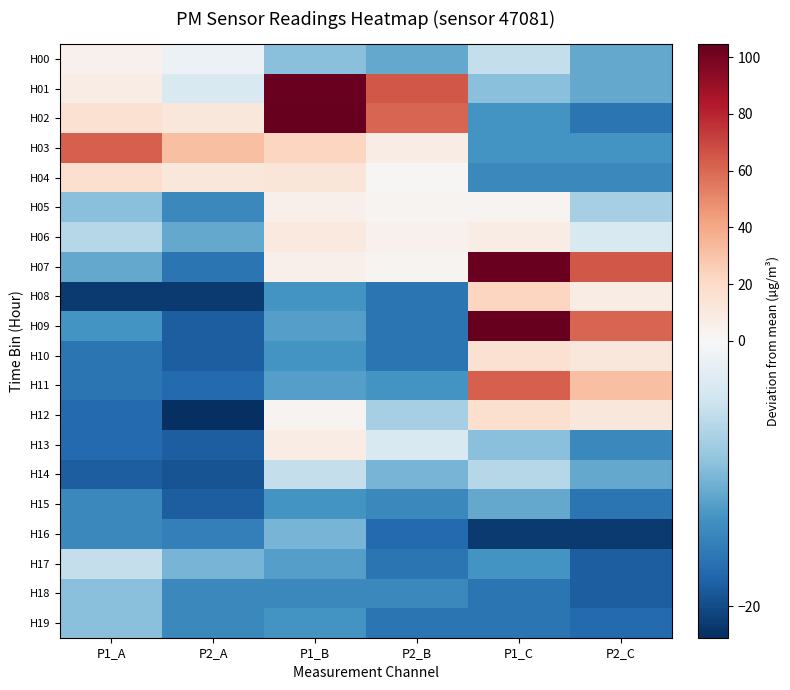

Reading left to right, extract all data points from this chart.

H00: P1_A=4.6	P2_A=-1.4	P1_B=-9.4	P2_B=-11.4	P1_C=-5.4	P2_C=-11.4
H01: P1_A=7.6	P2_A=-3.4	P1_B=103.6	P2_B=64.6	P1_C=-9.4	P2_C=-11.4
H02: P1_A=15.6	P2_A=11.6	P1_B=104.6	P2_B=60.6	P1_C=-13.4	P2_C=-16.4
H03: P1_A=62.6	P2_A=31.6	P1_B=22.6	P2_B=7.6	P1_C=-13.4	P2_C=-13.4
H04: P1_A=16.6	P2_A=11.6	P1_B=12.6	P2_B=1.6	P1_C=-14.4	P2_C=-14.4
H05: P1_A=-9.4	P2_A=-14.4	P1_B=5.6	P2_B=2.6	P1_C=2.6	P2_C=-7.4
H06: P1_A=-6.4	P2_A=-11.4	P1_B=10.6	P2_B=4.6	P1_C=7.6	P2_C=-3.4
H07: P1_A=-11.4	P2_A=-16.4	P1_B=5.6	P2_B=2.6	P1_C=103.6	P2_C=64.6
H08: P1_A=-21.4	P2_A=-21.4	P1_B=-13.4	P2_B=-16.4	P1_C=22.6	P2_C=7.6
H09: P1_A=-13.4	P2_A=-18.4	P1_B=-12.4	P2_B=-16.4	P1_C=104.6	P2_C=60.6
H10: P1_A=-16.4	P2_A=-18.4	P1_B=-13.4	P2_B=-16.4	P1_C=15.6	P2_C=11.6
H11: P1_A=-16.4	P2_A=-17.4	P1_B=-12.4	P2_B=-13.4	P1_C=62.6	P2_C=31.6
H12: P1_A=-17.4	P2_A=-22.4	P1_B=2.6	P2_B=-7.4	P1_C=16.6	P2_C=11.6
H13: P1_A=-17.4	P2_A=-18.4	P1_B=7.6	P2_B=-3.4	P1_C=-9.4	P2_C=-14.4
H14: P1_A=-18.4	P2_A=-19.4	P1_B=-5.4	P2_B=-10.4	P1_C=-6.4	P2_C=-11.4
H15: P1_A=-14.4	P2_A=-18.4	P1_B=-13.4	P2_B=-14.4	P1_C=-11.4	P2_C=-16.4
H16: P1_A=-14.4	P2_A=-15.4	P1_B=-10.4	P2_B=-17.4	P1_C=-21.4	P2_C=-21.4
H17: P1_A=-5.4	P2_A=-10.4	P1_B=-12.4	P2_B=-16.4	P1_C=-13.4	P2_C=-18.4
H18: P1_A=-9.4	P2_A=-14.4	P1_B=-14.4	P2_B=-14.4	P1_C=-16.4	P2_C=-18.4
H19: P1_A=-9.4	P2_A=-14.4	P1_B=-13.4	P2_B=-16.4	P1_C=-16.4	P2_C=-17.4